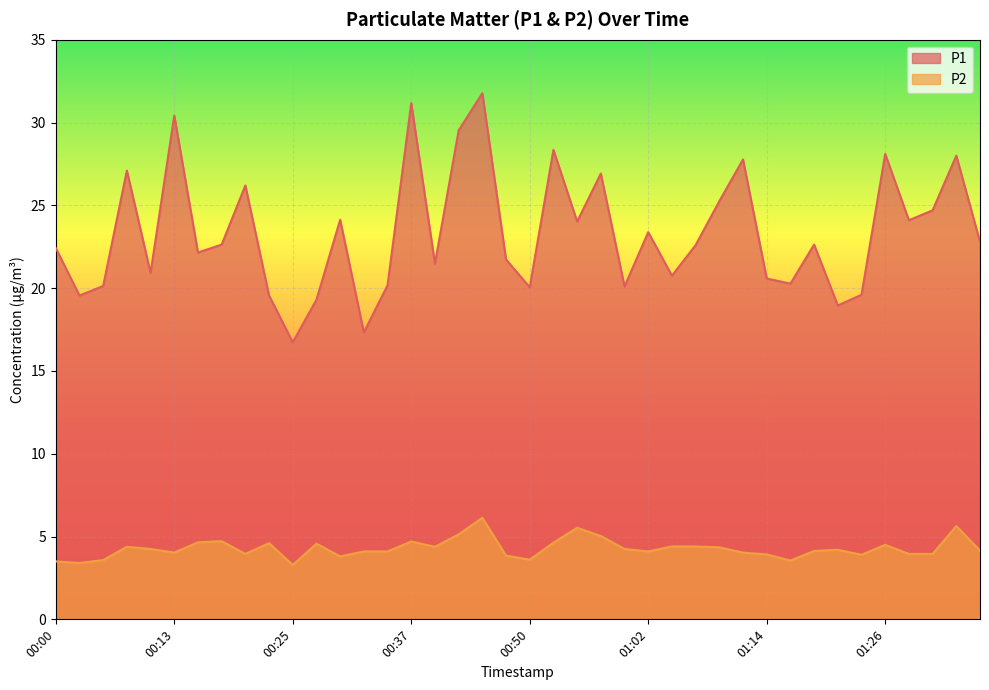

True or false: P1 has more than 0 points higher than both neighbors.

True